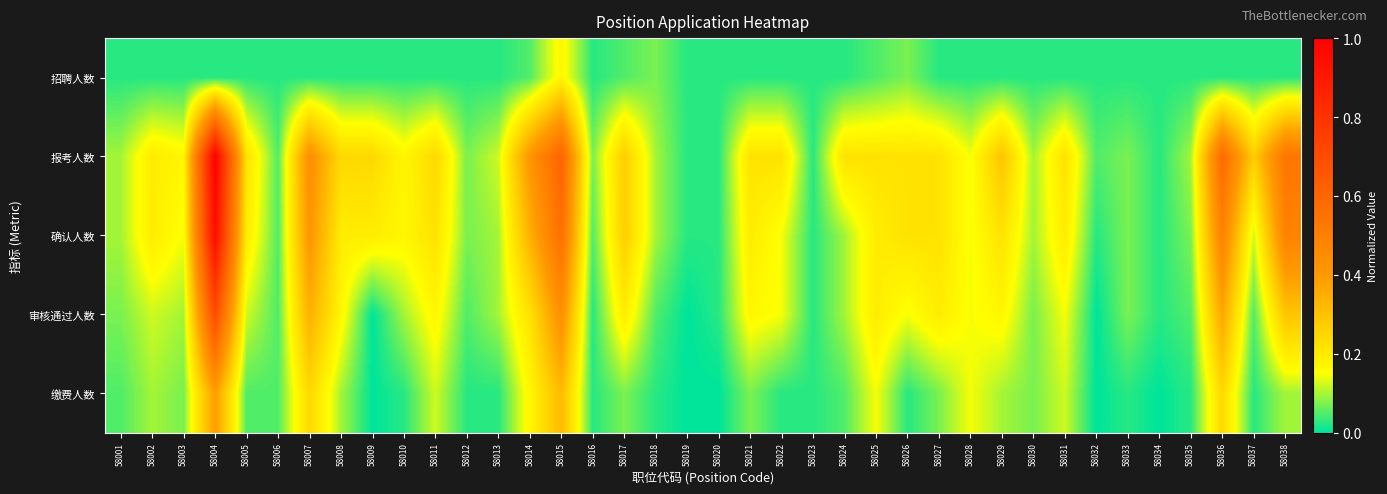

Reading left to right, list all the values displayed in this chart.

招聘人数: 58001=0.0	58002=0.0	58003=0.0	58004=0.0	58005=0.0	58006=0.0	58007=0.0	58008=0.0	58009=0.0	58010=0.0	58011=0.0	58012=0.0	58013=0.0	58014=0.0	58015=0.2	58016=0.0	58017=0.0	58018=0.1	58019=0.0	58020=0.0	58021=0.0	58022=0.0	58023=0.0	58024=0.0	58025=0.0	58026=0.1	58027=0.0	58028=0.0	58029=0.0	58030=0.0	58031=0.0	58032=0.0	58033=0.0	58034=0.0	58035=0.0	58036=0.0	58037=0.0	58038=0.0
报考人数: 58001=0.1	58002=0.2	58003=0.2	58004=1.0	58005=0.2	58006=0.0	58007=0.4	58008=0.2	58009=0.2	58010=0.2	58011=0.2	58012=0.1	58013=0.1	58014=0.4	58015=0.6	58016=0.1	58017=0.3	58018=0.1	58019=0.0	58020=0.0	58021=0.2	58022=0.2	58023=0.0	58024=0.2	58025=0.2	58026=0.2	58027=0.2	58028=0.1	58029=0.3	58030=0.1	58031=0.2	58032=0.0	58033=0.1	58034=0.0	58035=0.1	58036=0.6	58037=0.3	58038=0.5
确认人数: 58001=0.1	58002=0.2	58003=0.1	58004=1.0	58005=0.2	58006=0.0	58007=0.4	58008=0.2	58009=0.2	58010=0.2	58011=0.2	58012=0.1	58013=0.1	58014=0.3	58015=0.6	58016=0.0	58017=0.3	58018=0.1	58019=0.0	58020=0.0	58021=0.2	58022=0.1	58023=0.0	58024=0.1	58025=0.2	58026=0.2	58027=0.2	58028=0.1	58029=0.2	58030=0.1	58031=0.2	58032=0.0	58033=0.1	58034=0.0	58035=0.1	58036=0.5	58037=0.1	58038=0.5
审核通过人数: 58001=0.1	58002=0.1	58003=0.1	58004=0.7	58005=0.1	58006=0.0	58007=0.3	58008=0.2	58009=0.0	58010=0.1	58011=0.2	58012=0.0	58013=0.1	58014=0.2	58015=0.4	58016=0.0	58017=0.2	58018=0.0	58019=0.0	58020=0.0	58021=0.2	58022=0.1	58023=0.0	58024=0.1	58025=0.2	58026=0.1	58027=0.2	58028=0.1	58029=0.2	58030=0.1	58031=0.1	58032=0.0	58033=0.1	58034=0.0	58035=0.0	58036=0.4	58037=0.0	58038=0.3
缴费人数: 58001=0.0	58002=0.1	58003=0.1	58004=0.4	58005=0.0	58006=0.0	58007=0.2	58008=0.1	58009=0.0	58010=0.0	58011=0.1	58012=0.0	58013=0.0	58014=0.2	58015=0.3	58016=0.0	58017=0.1	58018=0.0	58019=0.0	58020=0.0	58021=0.1	58022=0.0	58023=0.0	58024=0.0	58025=0.1	58026=0.0	58027=0.1	58028=0.1	58029=0.1	58030=0.1	58031=0.1	58032=0.0	58033=0.0	58034=0.0	58035=0.0	58036=0.2	58037=0.0	58038=0.1